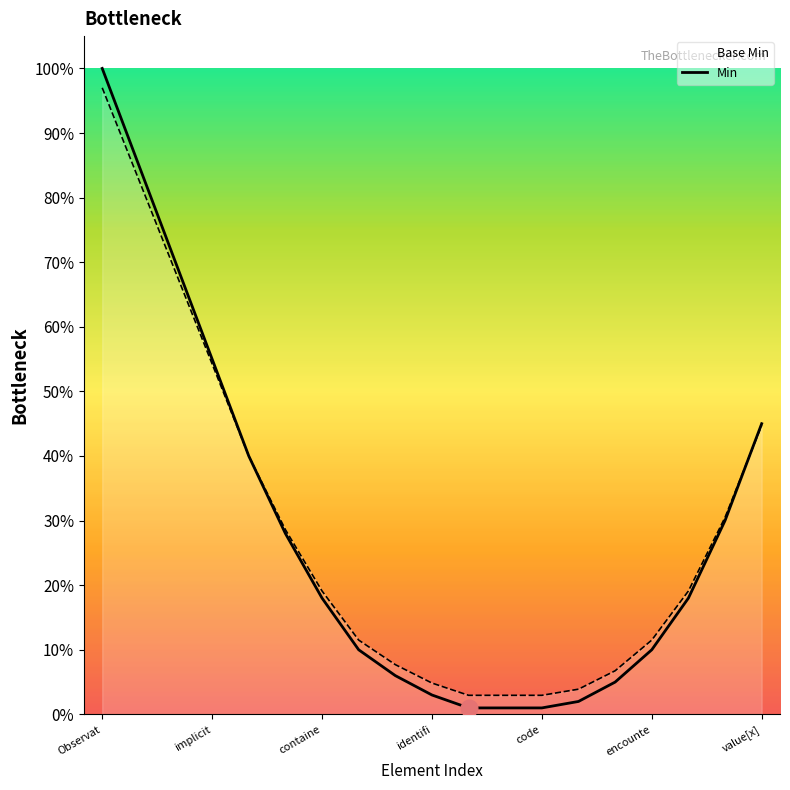

What are all the series names shown in the legend?

Base Min, Min